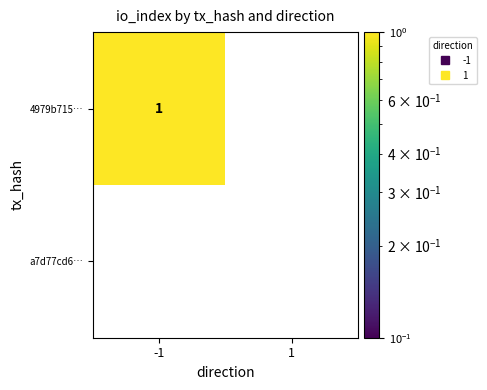

Rank the series at -1 from highest to lowest value.

4979b715…, a7d77cd6…